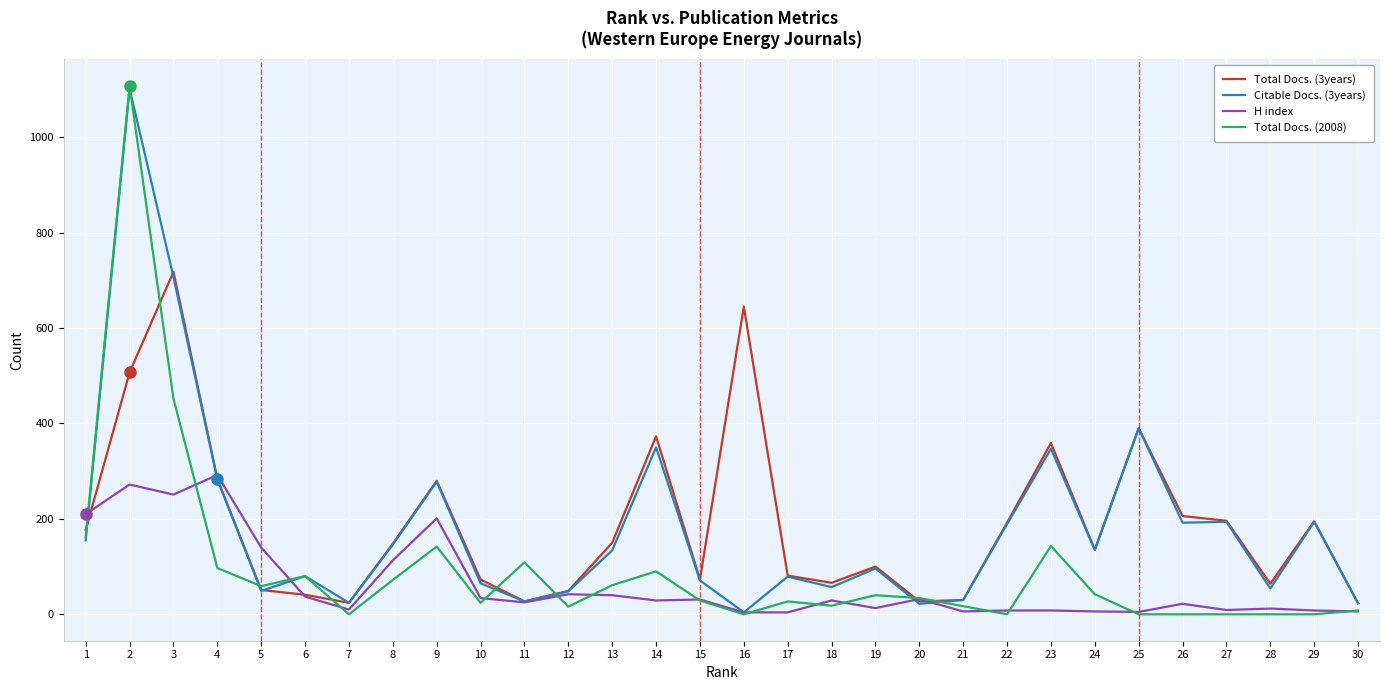

Is the value of Total Docs. (3years) at 13 greater than the value of Total Docs. (2008) at 20?

Yes